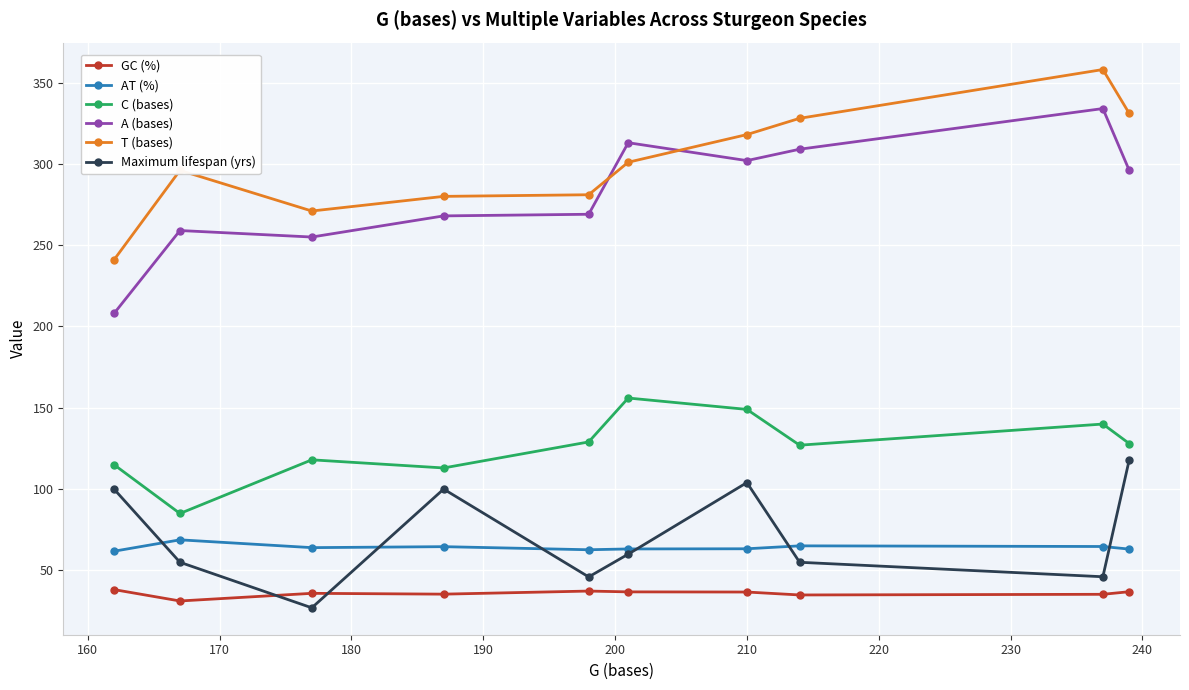

Which series has the largest range (max minus min)?

A (bases)